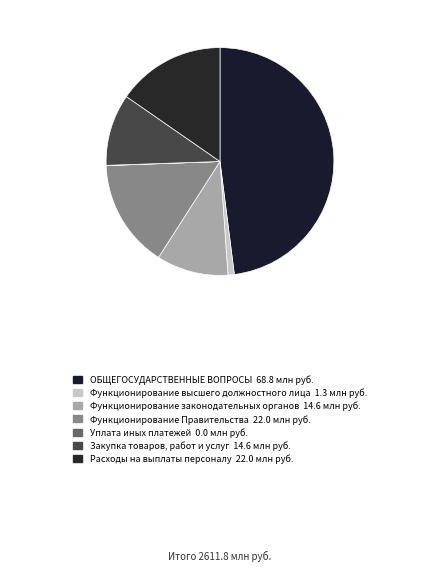

To the nearest percent, what is the difference between the Закупка товаров, работ и услуг and Уплата иных платежей slice percentages?

10%